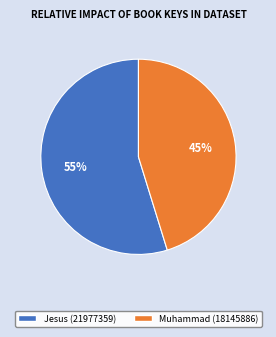

To the nearest percent, what is the difference between the largest and smallest slice percentages?

10%